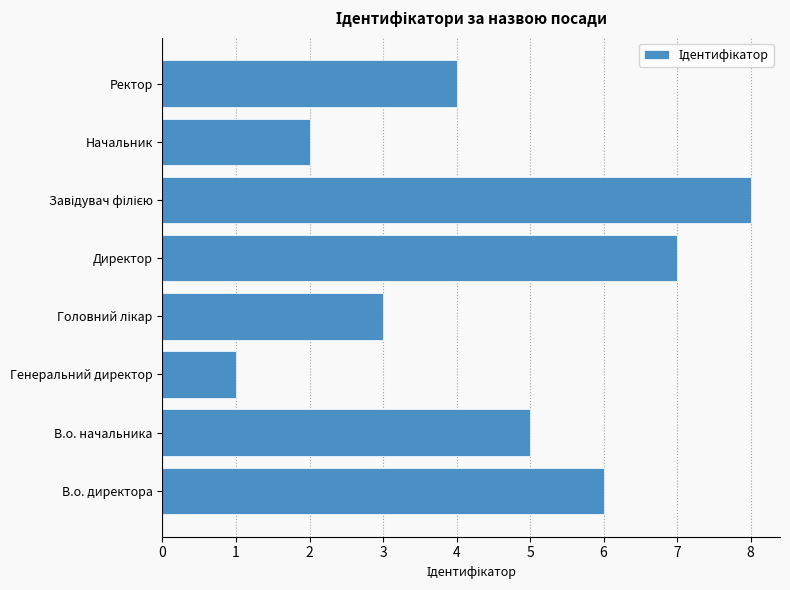

Count the number of categories in the chart.

8